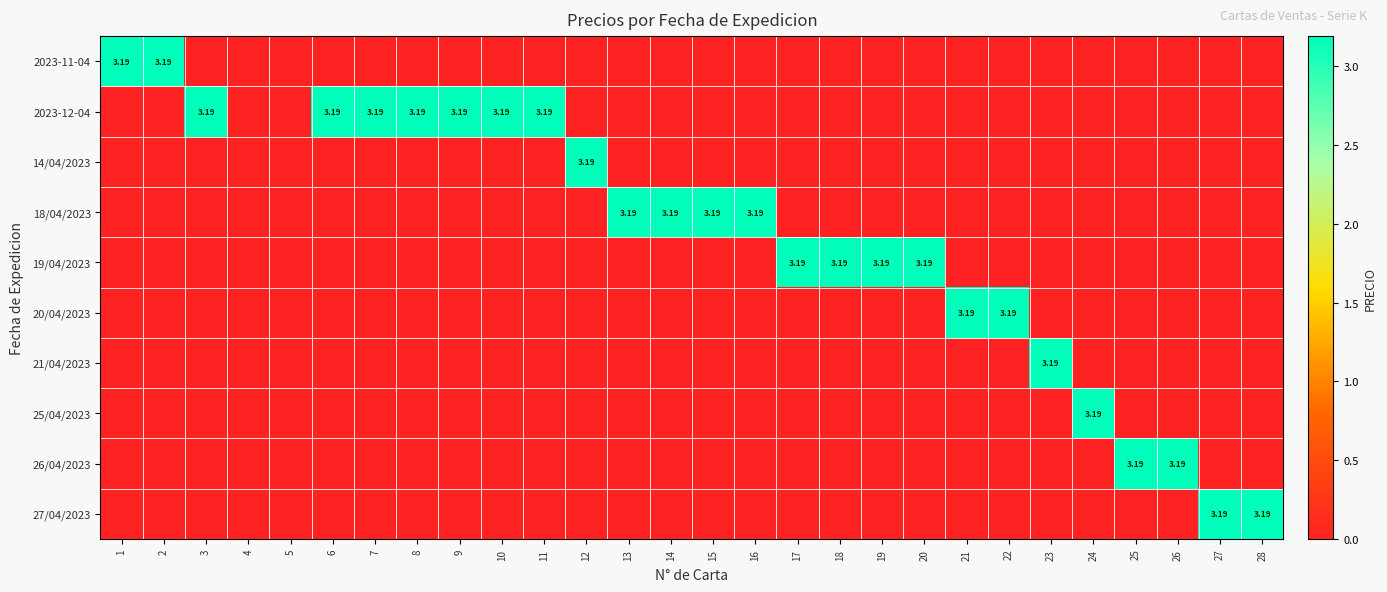

Is it true that 2023-12-04 equals 3.2 at 11?

True